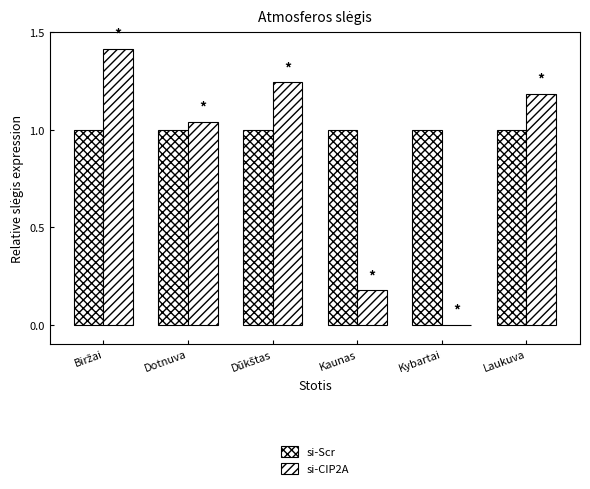

Which series has the largest range (max minus min)?

si-CIP2A